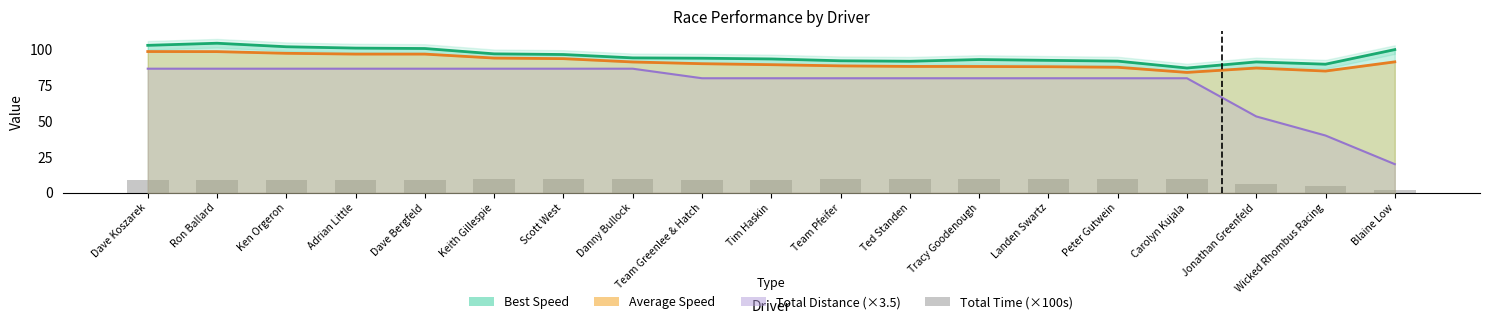

What is the value of the Best Speed bar at the 6th from the left?

96.8